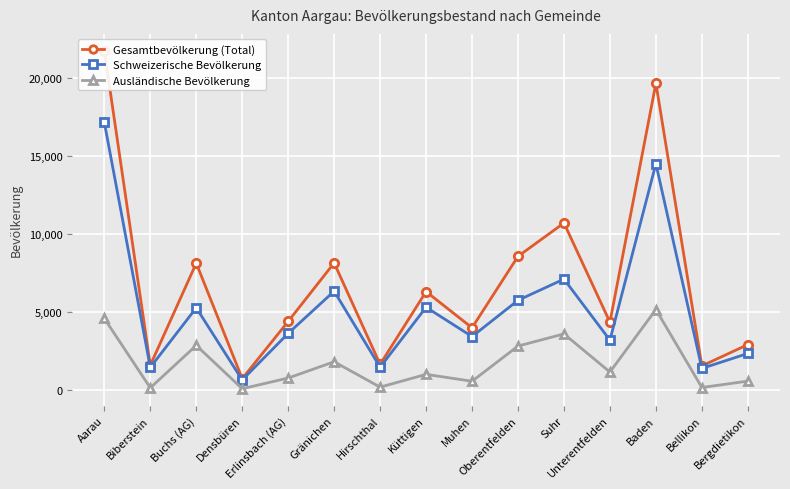

True or false: Schweizerische Bevölkerung and Gesamtbevölkerung (Total) cross at least once.

False